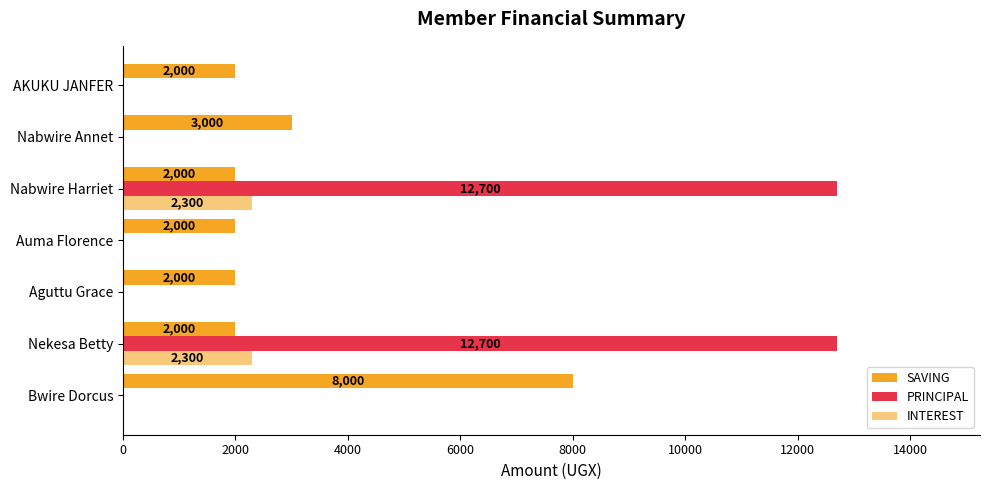

How many data points does each series have?

7